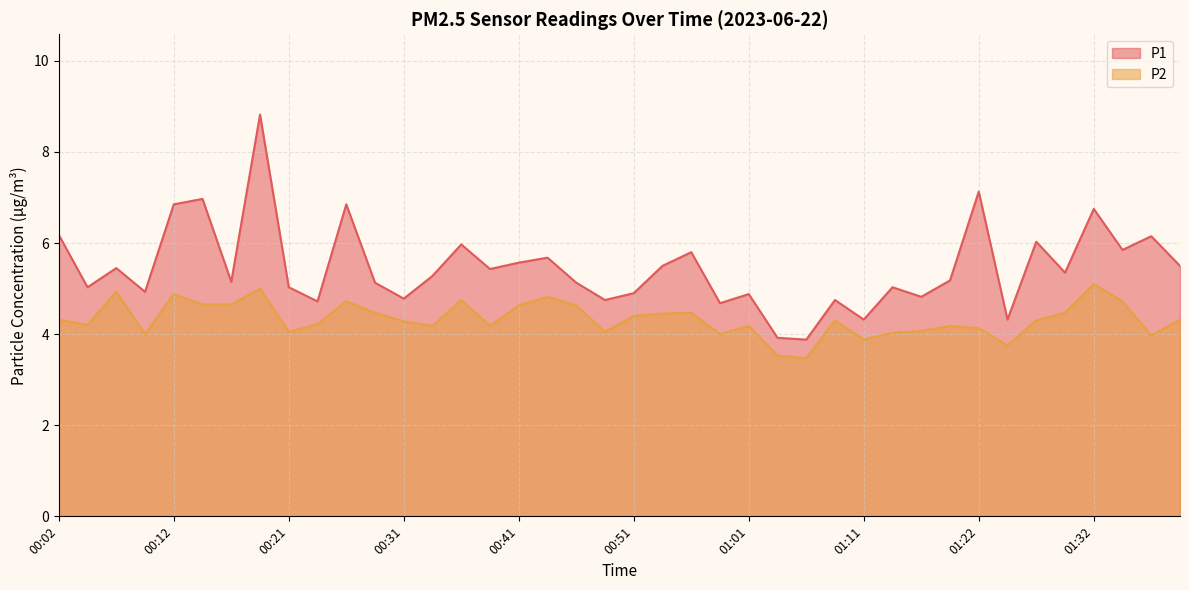

Rank the series at 00:19 from highest to lowest value.

P1, P2